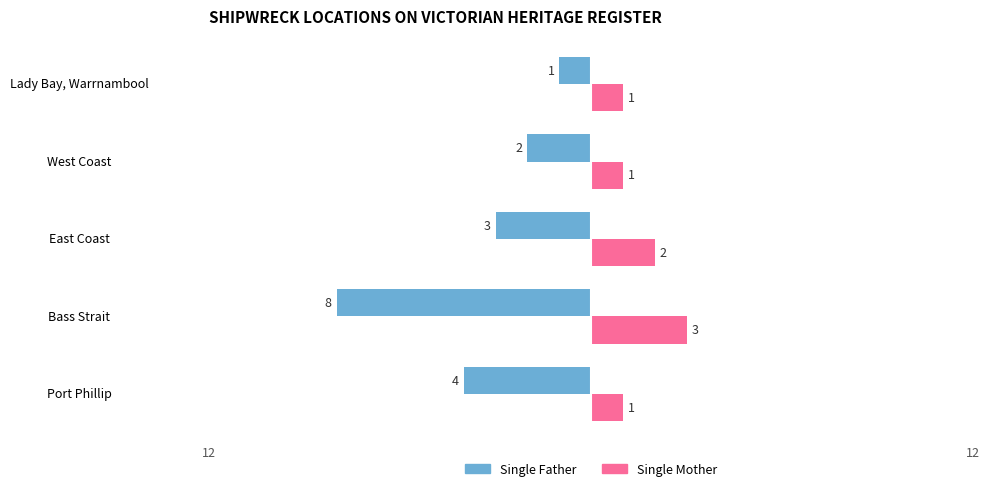

Rank the categories by Single Father value from highest to lowest.

Lady Bay, Warrnambool, West Coast, East Coast, Port Phillip, Bass Strait